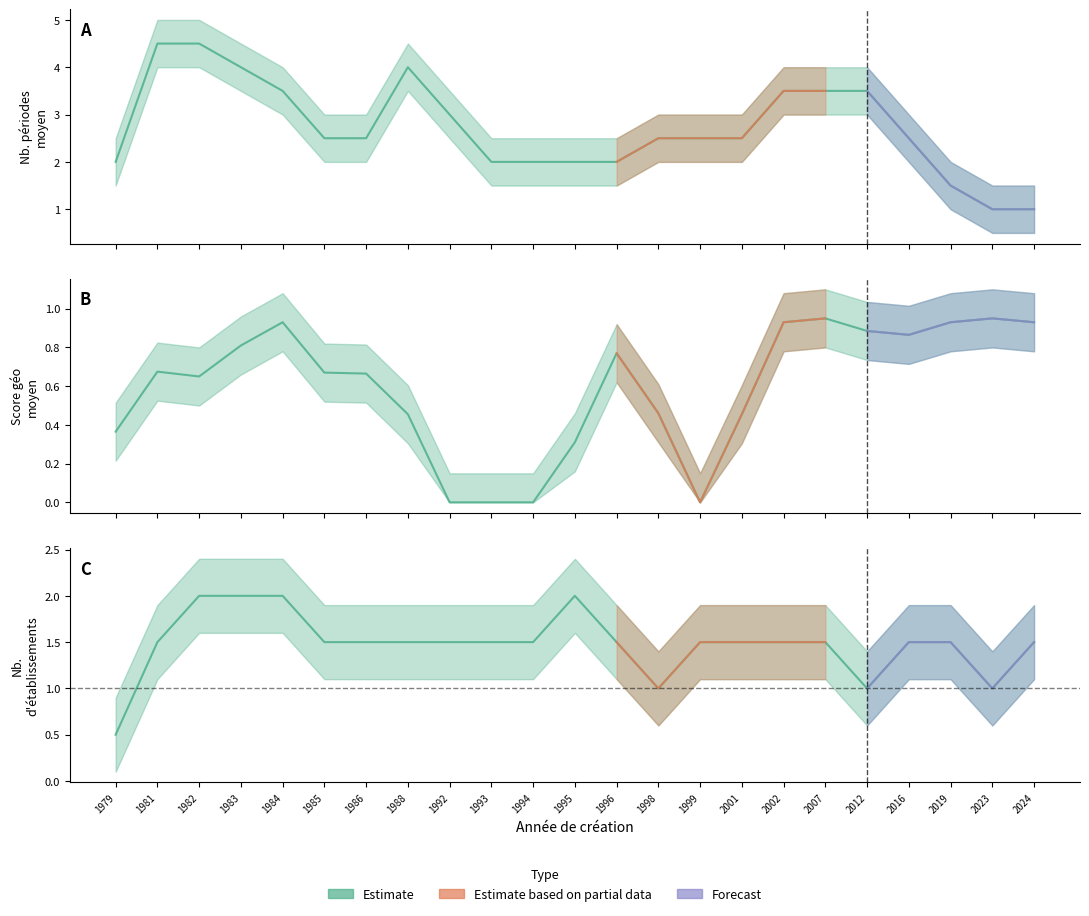

True or false: geo_score_mean and nombrePeriodesEtablissement intersect in this chart.

False